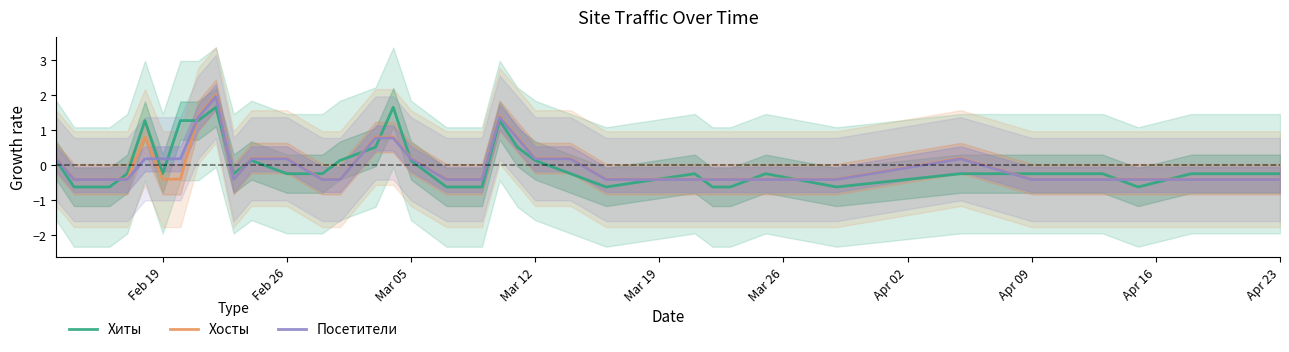

What is the minimum value for Хосты?

-0.4